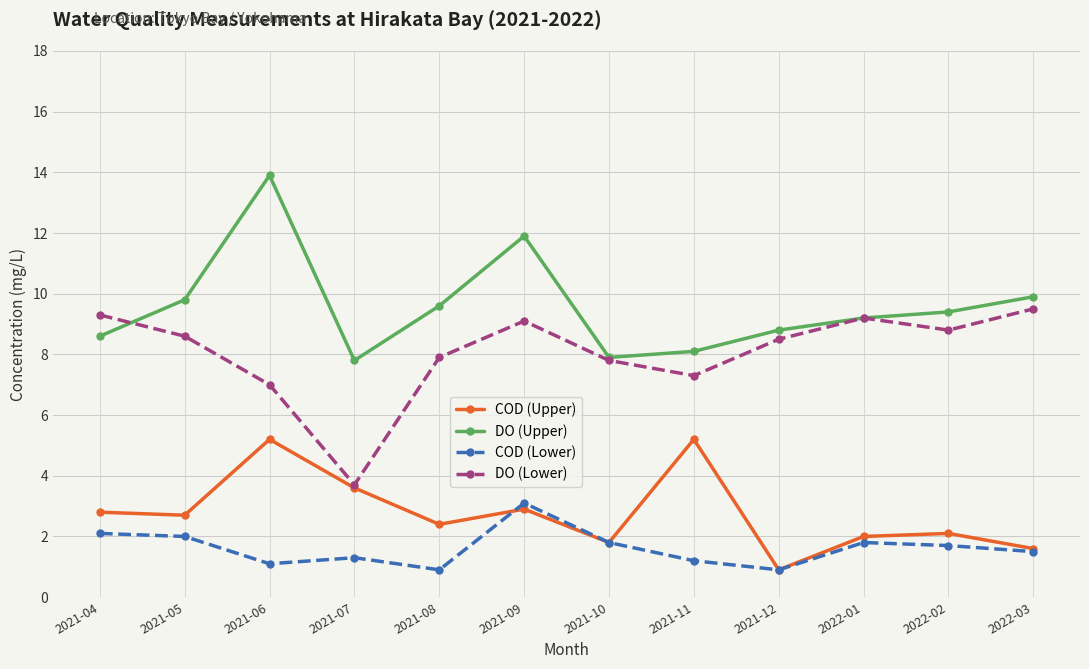

Reading left to right, what are all the values shown in this chart?

COD (Upper): 2.8	2.7	5.2	3.6	2.4	2.9	1.8	5.2	0.9	2.0	2.1	1.6
DO (Upper): 8.6	9.8	13.9	7.8	9.6	11.9	7.9	8.1	8.8	9.2	9.4	9.9
COD (Lower): 2.1	2.0	1.1	1.3	0.9	3.1	1.8	1.2	0.9	1.8	1.7	1.5
DO (Lower): 9.3	8.6	7.0	3.7	7.9	9.1	7.8	7.3	8.5	9.2	8.8	9.5